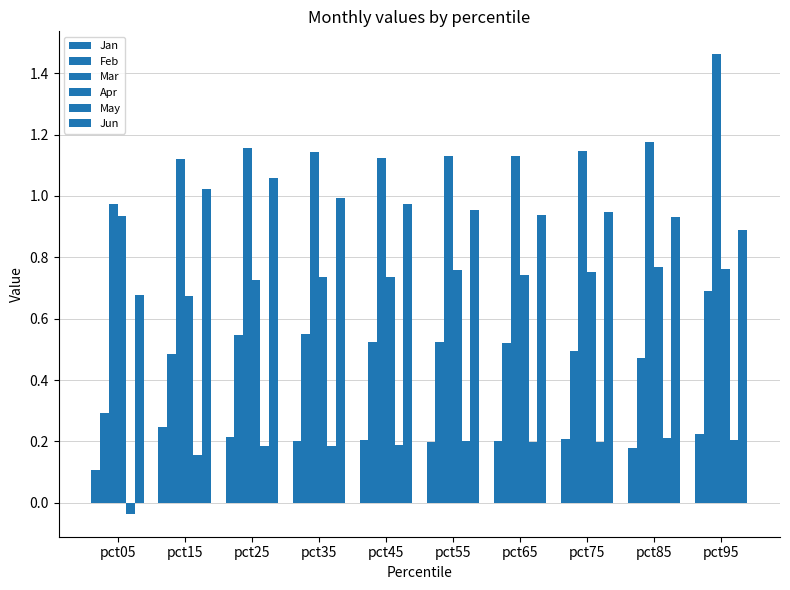

Reading right to left, extract all data points from this chart.

Jan: pct95=0.2	pct85=0.2	pct75=0.2	pct65=0.2	pct55=0.2	pct45=0.2	pct35=0.2	pct25=0.2	pct15=0.2	pct05=0.1
Feb: pct95=0.7	pct85=0.5	pct75=0.5	pct65=0.5	pct55=0.5	pct45=0.5	pct35=0.6	pct25=0.5	pct15=0.5	pct05=0.3
Mar: pct95=1.5	pct85=1.2	pct75=1.1	pct65=1.1	pct55=1.1	pct45=1.1	pct35=1.1	pct25=1.2	pct15=1.1	pct05=1.0
Apr: pct95=0.8	pct85=0.8	pct75=0.8	pct65=0.7	pct55=0.8	pct45=0.7	pct35=0.7	pct25=0.7	pct15=0.7	pct05=0.9
May: pct95=0.2	pct85=0.2	pct75=0.2	pct65=0.2	pct55=0.2	pct45=0.2	pct35=0.2	pct25=0.2	pct15=0.2	pct05=-0.0
Jun: pct95=0.9	pct85=0.9	pct75=0.9	pct65=0.9	pct55=1.0	pct45=1.0	pct35=1.0	pct25=1.1	pct15=1.0	pct05=0.7